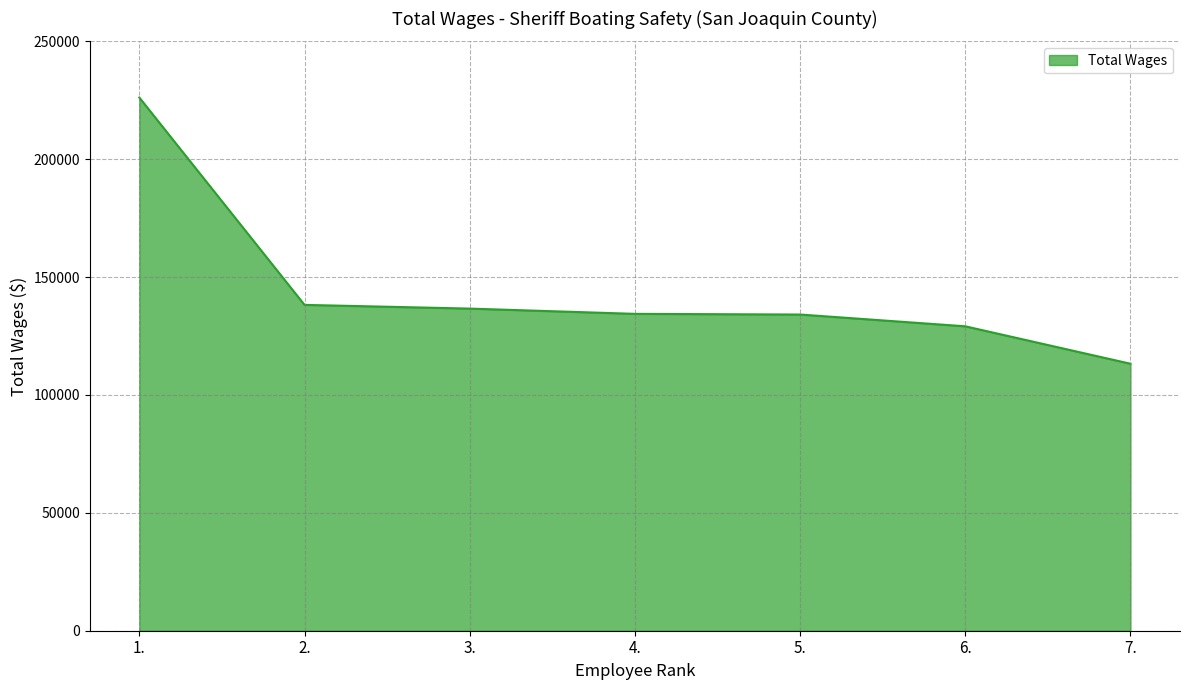

What is the sum of the values at 2. and 3.?

274859